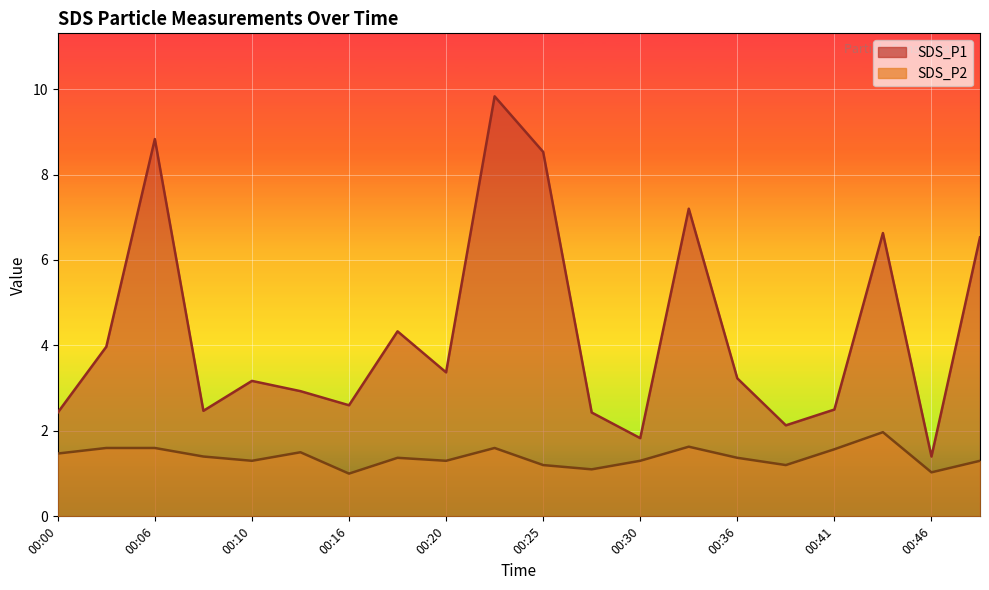

How many interior local peaks does the SDS_P2 series have?

5